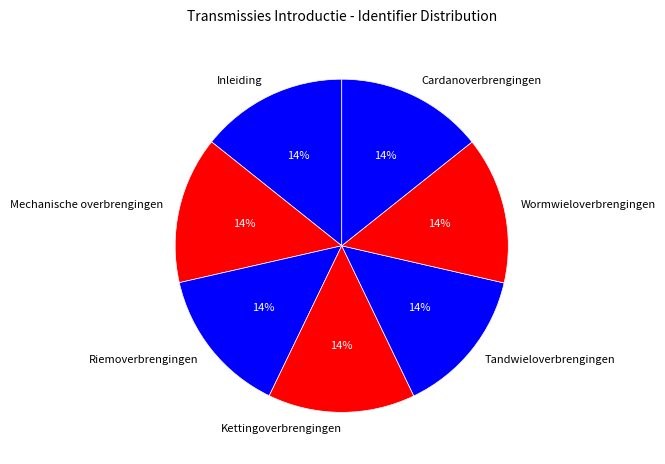

Do Cardanoverbrengingen and Riemoverbrengingen together represent more than half of the pie?

No